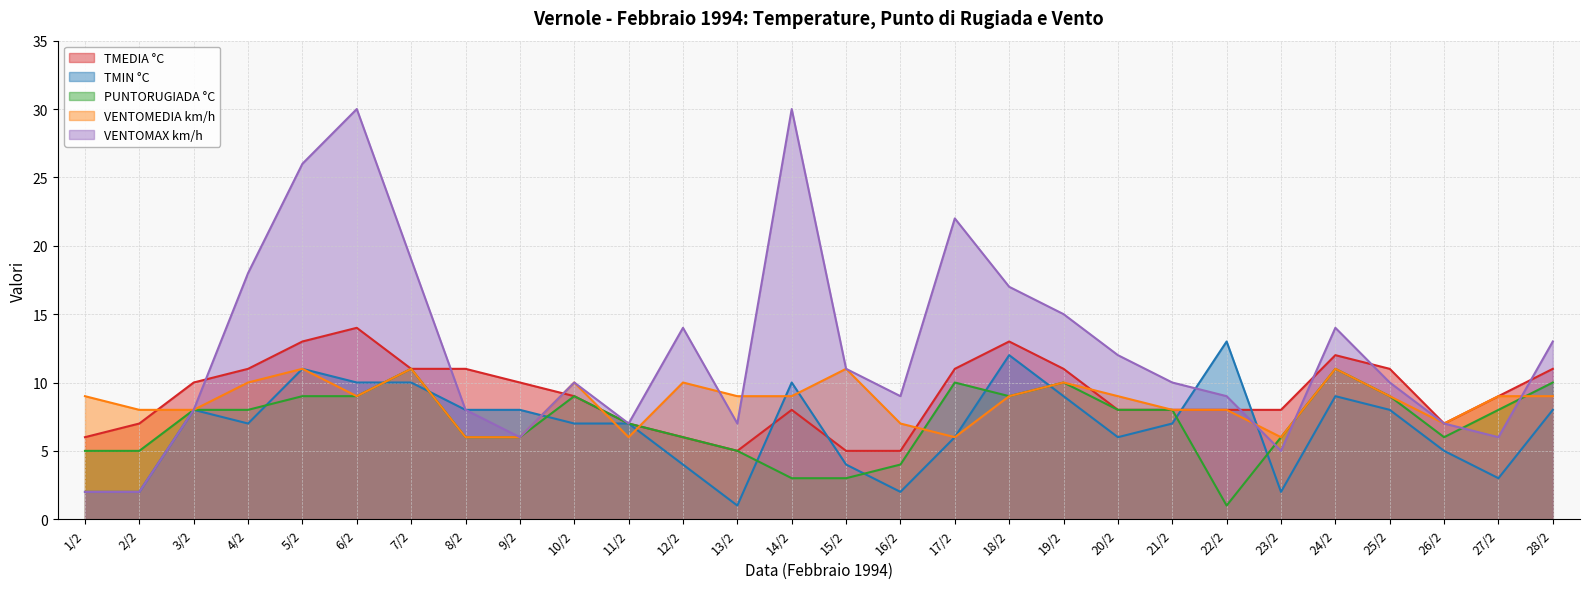

At 1/2, list the series in order from largest to smallest.

VENTOMEDIA km/h, TMEDIA °C, PUNTORUGIADA °C, TMIN °C, VENTOMAX km/h